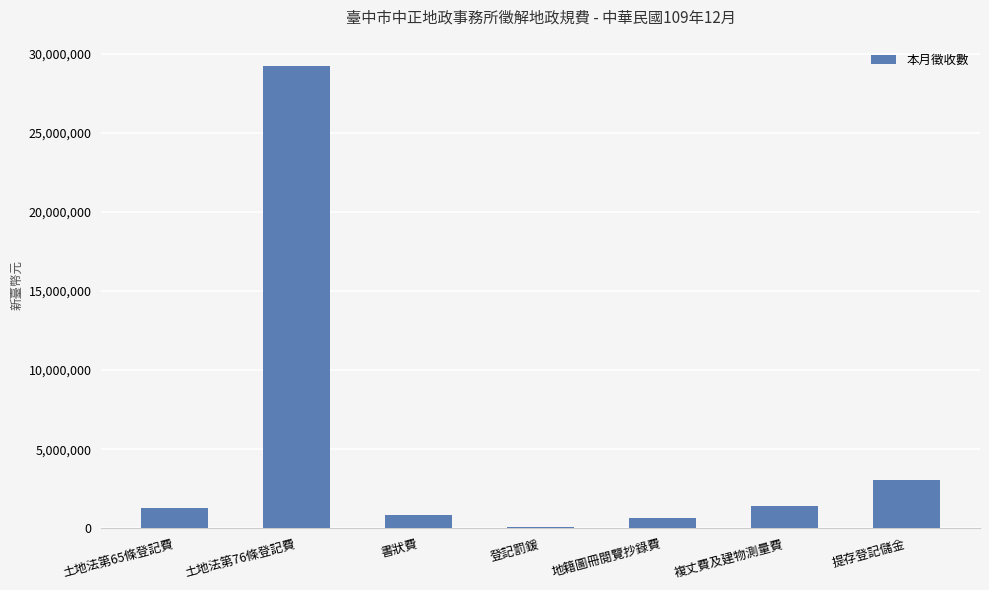

How many data points does each series have?

7